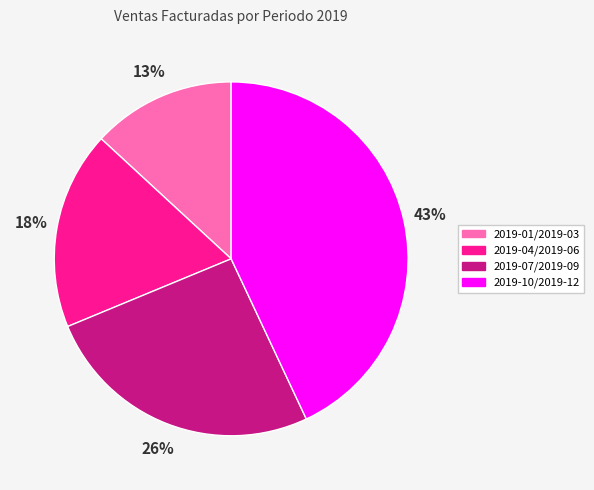

How many slices are in this pie chart?

4